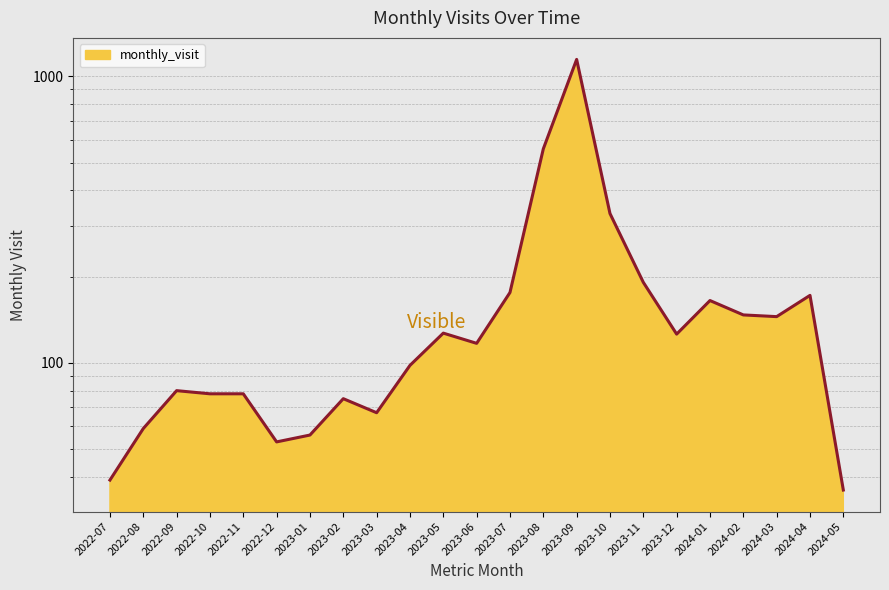

What is the label of the 4th point from the left?

2022-10